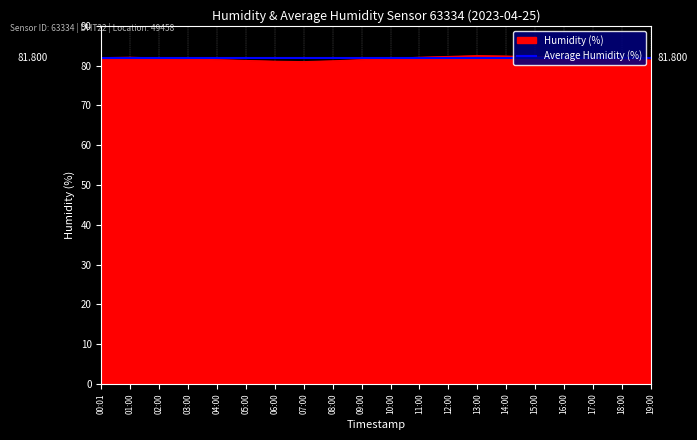

Which series has the largest range (max minus min)?

Humidity (%)